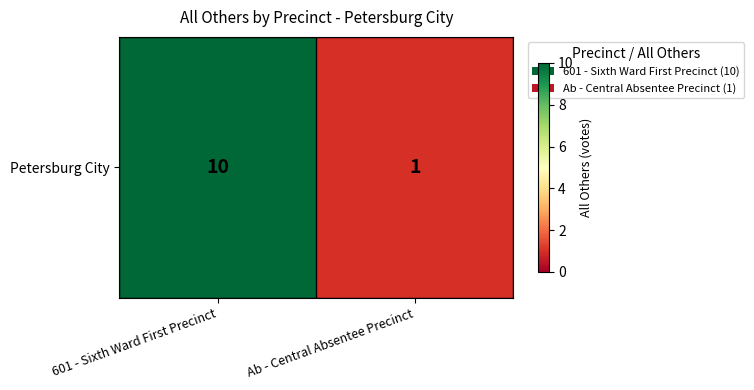

The value at 601 - Sixth Ward First Precinct is 10. True or false?

True